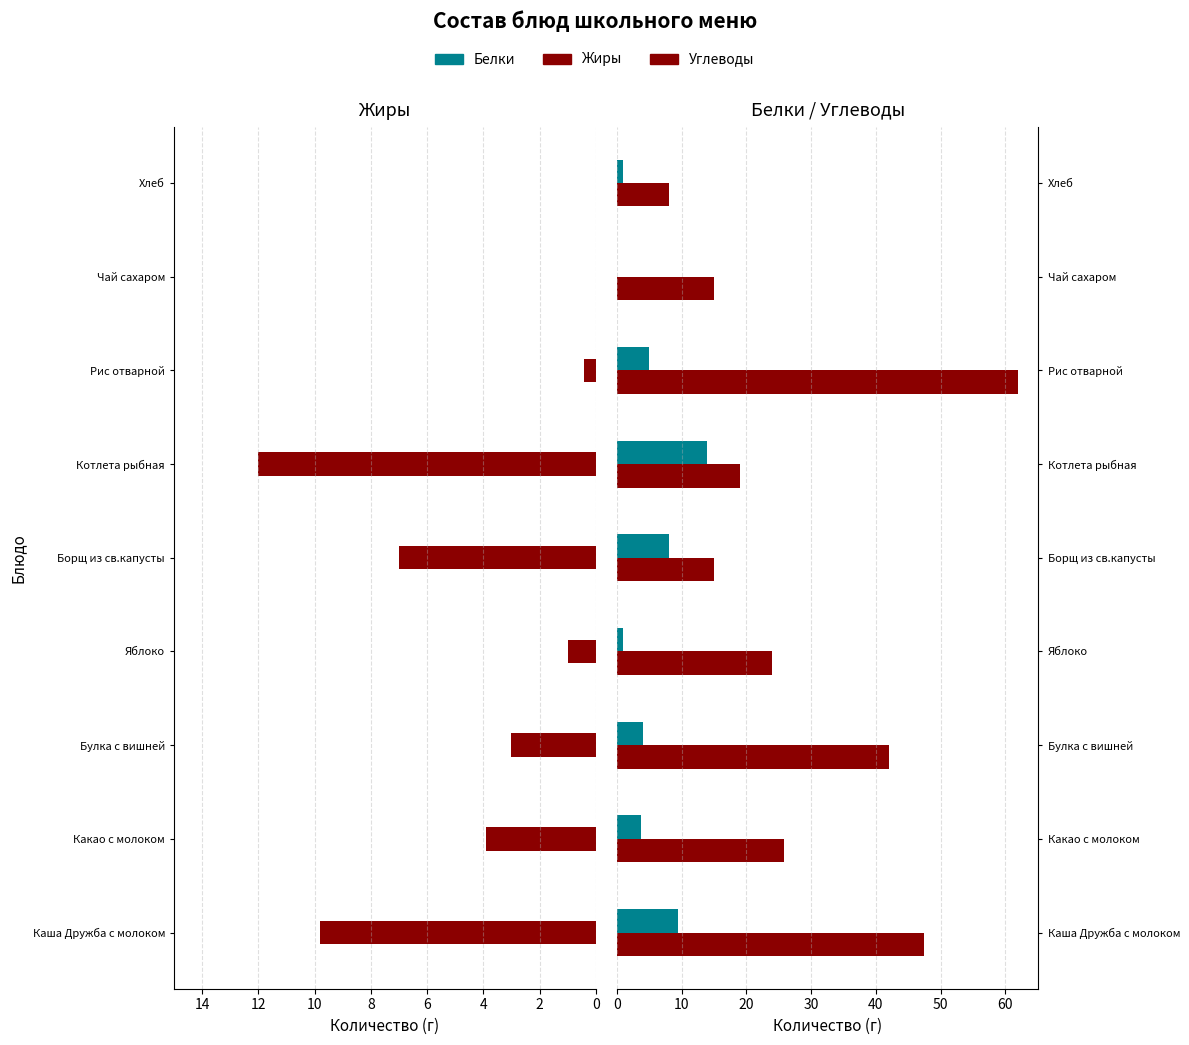

Reading left to right, list all the values displayed in this chart.

Белки: Каша Дружба с молоком=9.4	Какао с молоком=3.8	Булка с вишней=4.0	Яблоко=1.0	Борщ из св.капусты=8.0	Котлета рыбная=14.0	Рис отварной=5.0	Чай сахаром=0.0	Хлеб=1.0
Жиры: Каша Дружба с молоком=9.8	Какао с молоком=3.9	Булка с вишней=3.0	Яблоко=1.0	Борщ из св.капусты=7.0	Котлета рыбная=12.0	Рис отварной=0.4	Чай сахаром=0.0	Хлеб=0.0
Углеводы: Каша Дружба с молоком=47.5	Какао с молоком=25.8	Булка с вишней=42.0	Яблоко=24.0	Борщ из св.капусты=15.0	Котлета рыбная=19.0	Рис отварной=62.0	Чай сахаром=15.0	Хлеб=8.0